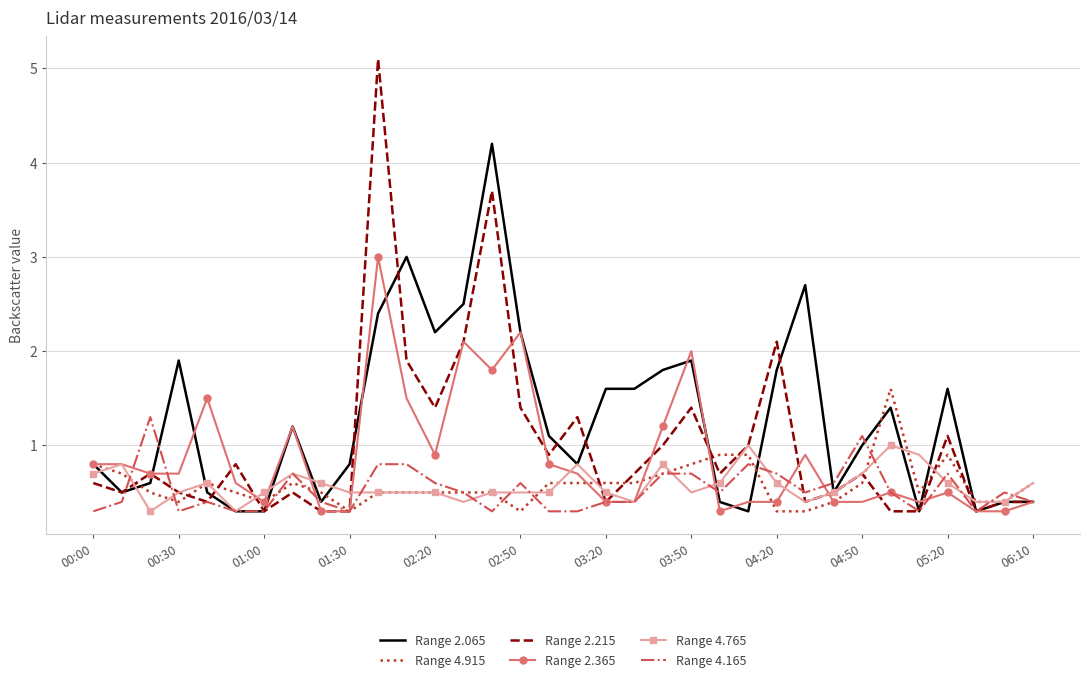

What is the difference between the second highest and minimum values in the Range 2.065 series?

2.7